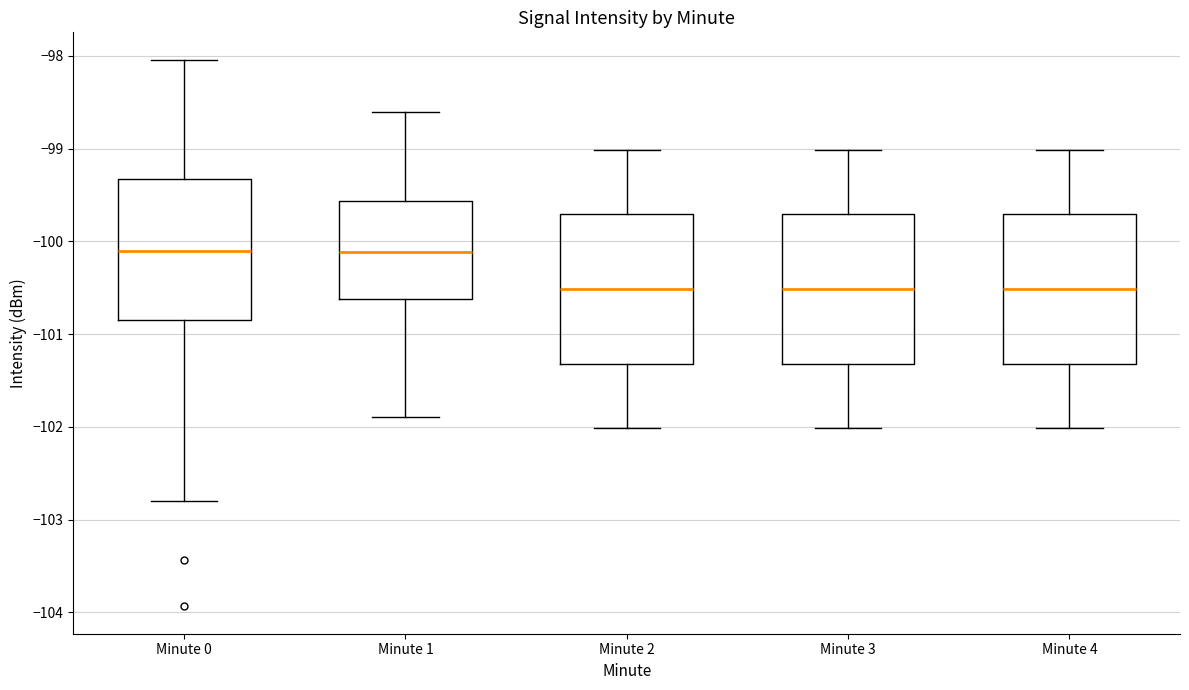

Reading left to right, transcribe this box plot: for each box, give where its median line is, the range the box spans, and where its two whiskers end, as read against the y-axis. The values are not printed on the chart, so give them approximately, as read against the axis.

Minute 0: median -100.1, box -100.8 to -99.3, whiskers -102.8 to -98.0
Minute 1: median -100.1, box -100.6 to -99.6, whiskers -101.9 to -98.6
Minute 2: median -100.5, box -101.3 to -99.7, whiskers -102.0 to -99.0
Minute 3: median -100.5, box -101.3 to -99.7, whiskers -102.0 to -99.0
Minute 4: median -100.5, box -101.3 to -99.7, whiskers -102.0 to -99.0